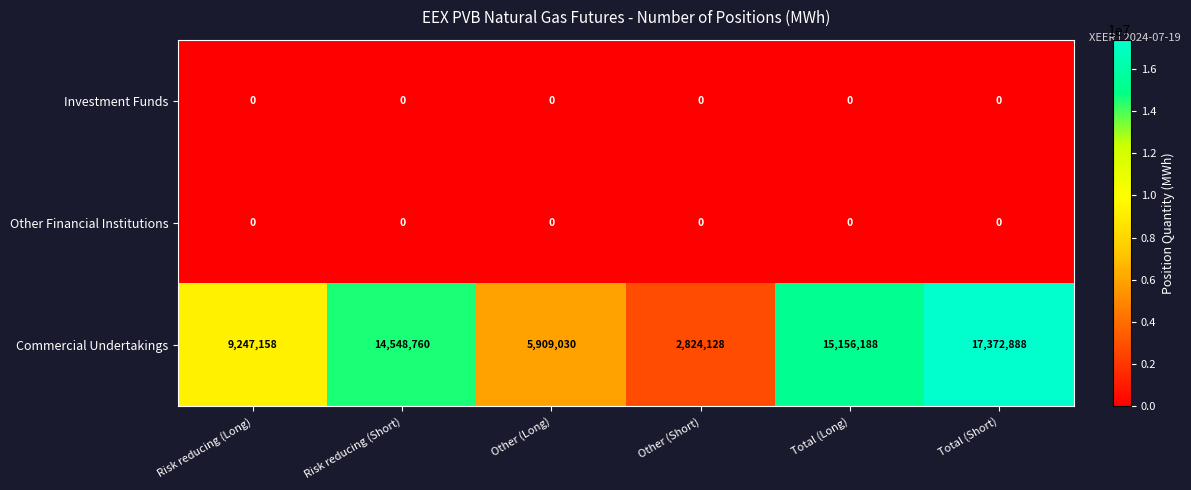

Reading left to right, what are all the values shown in this chart?

Investment Funds: Risk reducing (Long)=0	Risk reducing (Short)=0	Other (Long)=0	Other (Short)=0	Total (Long)=0	Total (Short)=0
Other Financial Institutions: Risk reducing (Long)=0	Risk reducing (Short)=0	Other (Long)=0	Other (Short)=0	Total (Long)=0	Total (Short)=0
Commercial Undertakings: Risk reducing (Long)=9247158	Risk reducing (Short)=14548760	Other (Long)=5909030	Other (Short)=2824128	Total (Long)=15156188	Total (Short)=17372888